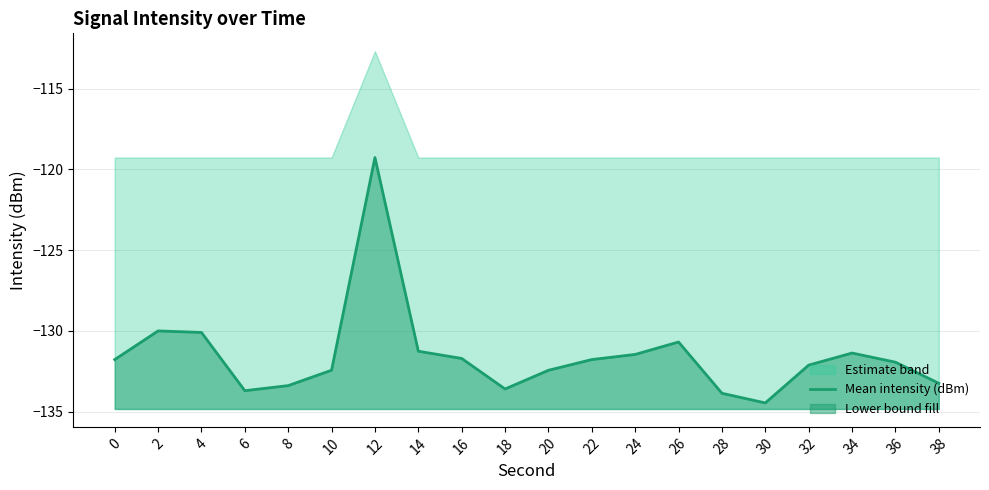

How many data points are less than -131?

16